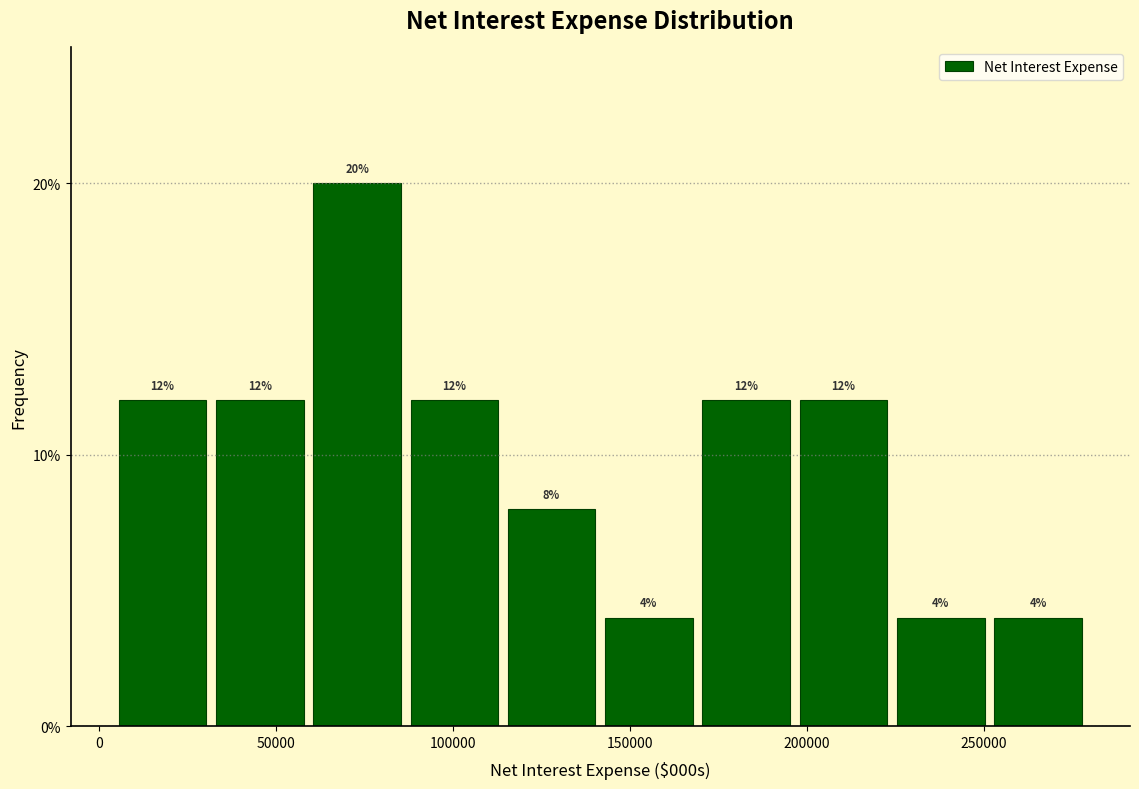

Reading left to right, list every bar in this chart as the range it spans on the x-axis followed by its height. The bar edges are not printed on the chart, so give them approximately, as read against the axis.

5000 to 30000: 12
30000 to 60000: 12
60000 to 85000: 20
85000 to 115000: 12
115000 to 140000: 8
140000 to 170000: 4
170000 to 195000: 12
195000 to 225000: 12
225000 to 250000: 4
250000 to 280000: 4